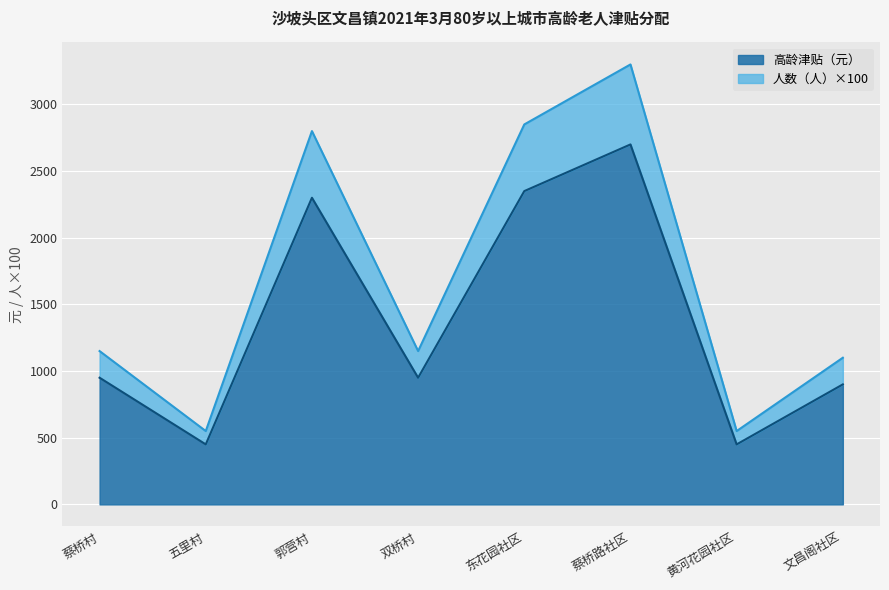

Reading left to right, what are all the values shown in this chart?

人数（人）: 1150	550	2800	1150	2850	3300	550	1100
高龄津贴（元）: 950	450	2300	950	2350	2700	450	900